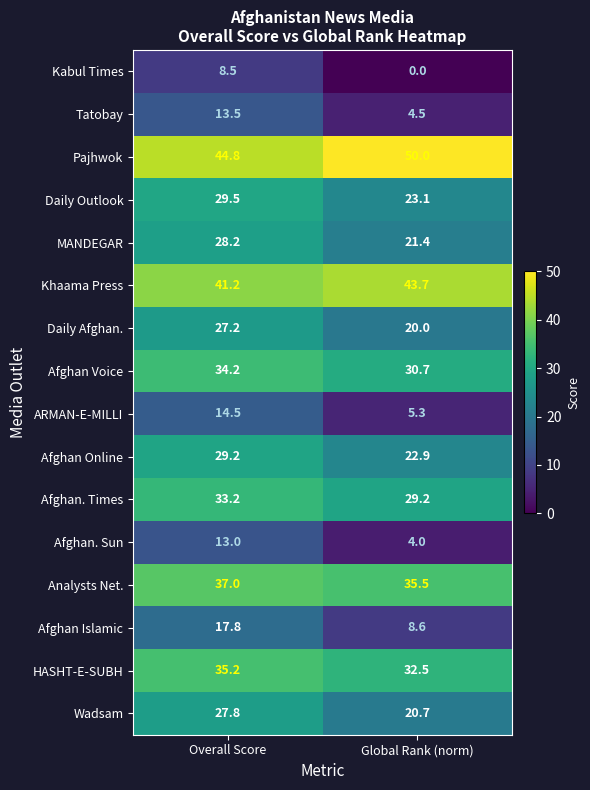

Count the number of data series in this chart.

16